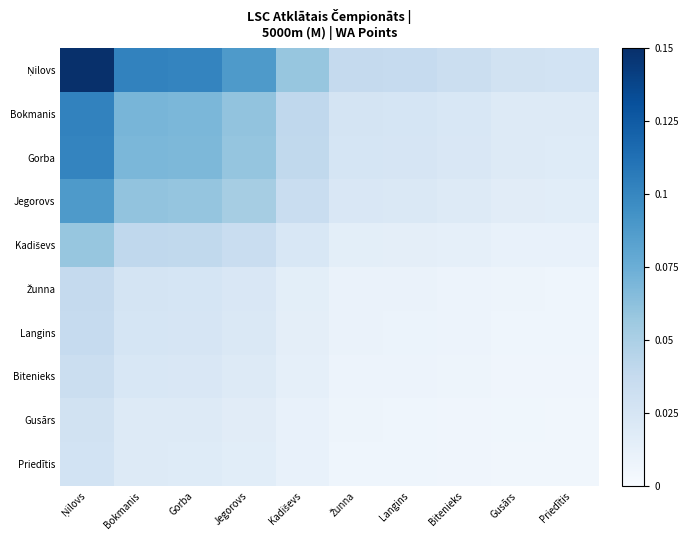

What is the maximum value shown in the chart?

0.1